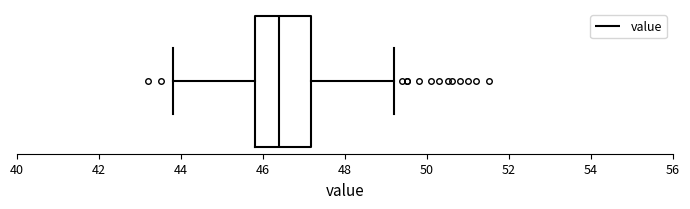

Where does the right whisker of the box end on the x-axis? The values are not printed on the chart, so give them approximately, as read against the axis.

49.2